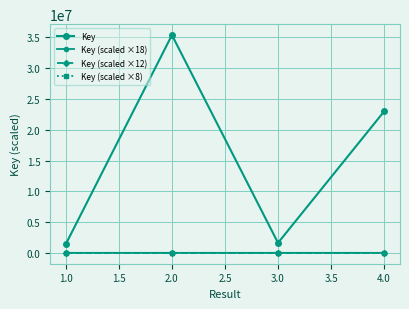

How many values in the Key (scaled ×12) series exceed 7?

2